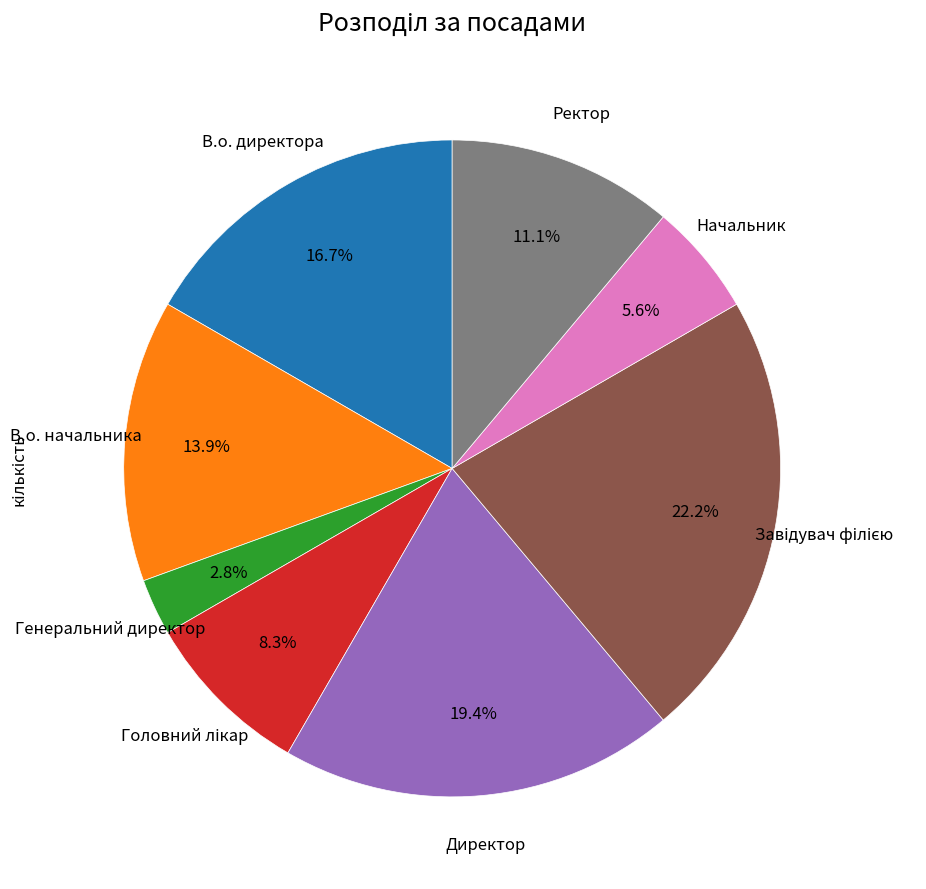

Is there a majority slice in this chart?

No